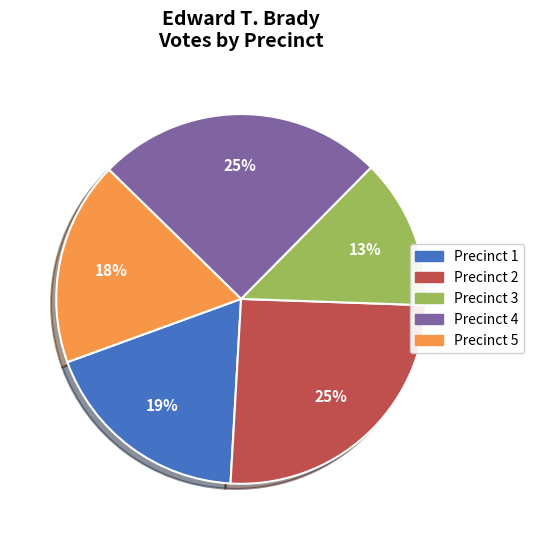

Between Precinct 5 and Precinct 3, which is larger?

Precinct 5